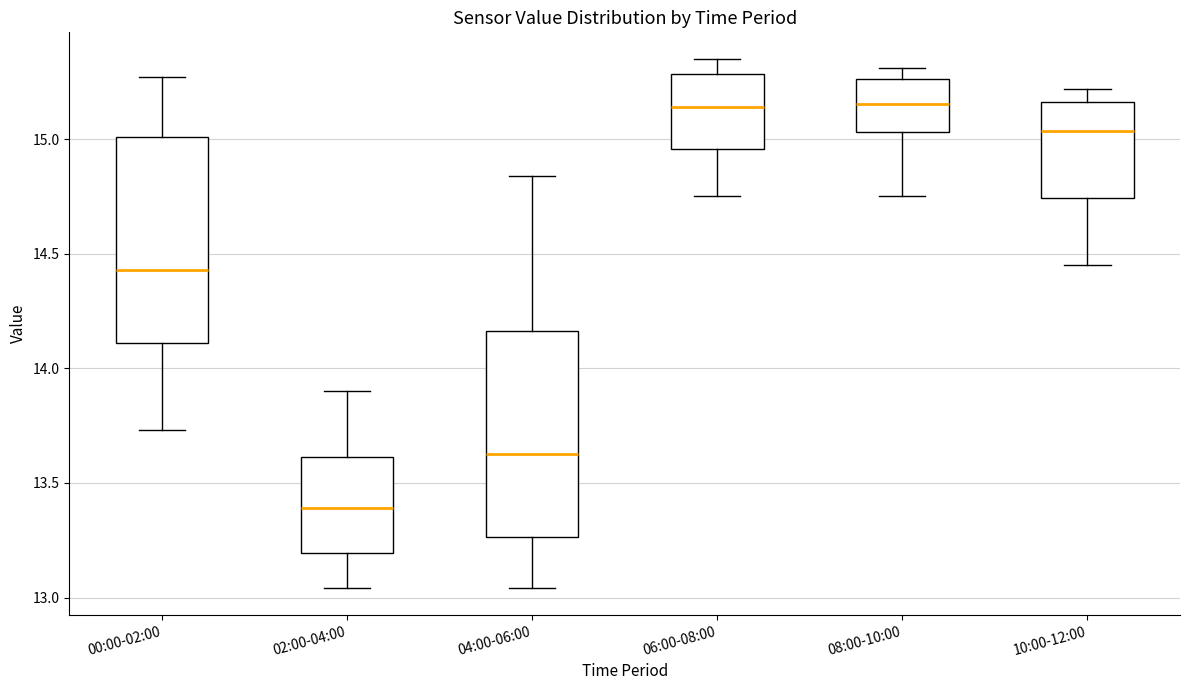

Reading left to right, read every box against the y-axis: the position of its median line, the range the box covers, and the ends of its whiskers. The values are not printed on the chart, so give them approximately, as read against the axis.

00:00-02:00: median 14.45, box 14.10 to 15.00, whiskers 13.75 to 15.25
02:00-04:00: median 13.40, box 13.20 to 13.60, whiskers 13.05 to 13.90
04:00-06:00: median 13.65, box 13.25 to 14.15, whiskers 13.05 to 14.85
06:00-08:00: median 15.15, box 14.95 to 15.30, whiskers 14.75 to 15.35
08:00-10:00: median 15.15, box 15.05 to 15.25, whiskers 14.75 to 15.30
10:00-12:00: median 15.05, box 14.75 to 15.15, whiskers 14.45 to 15.20